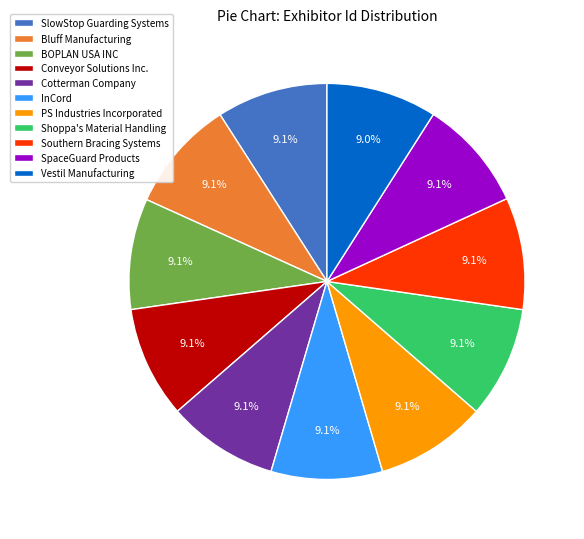

What is the ratio of the value at InCord to the value at Bluff Manufacturing?

1.0